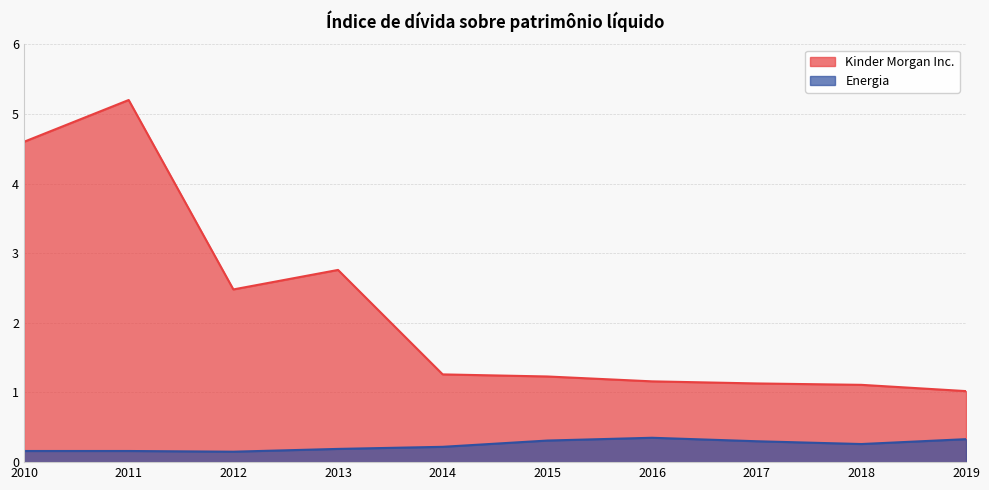

What are all the series names shown in the legend?

Kinder Morgan Inc., Energia